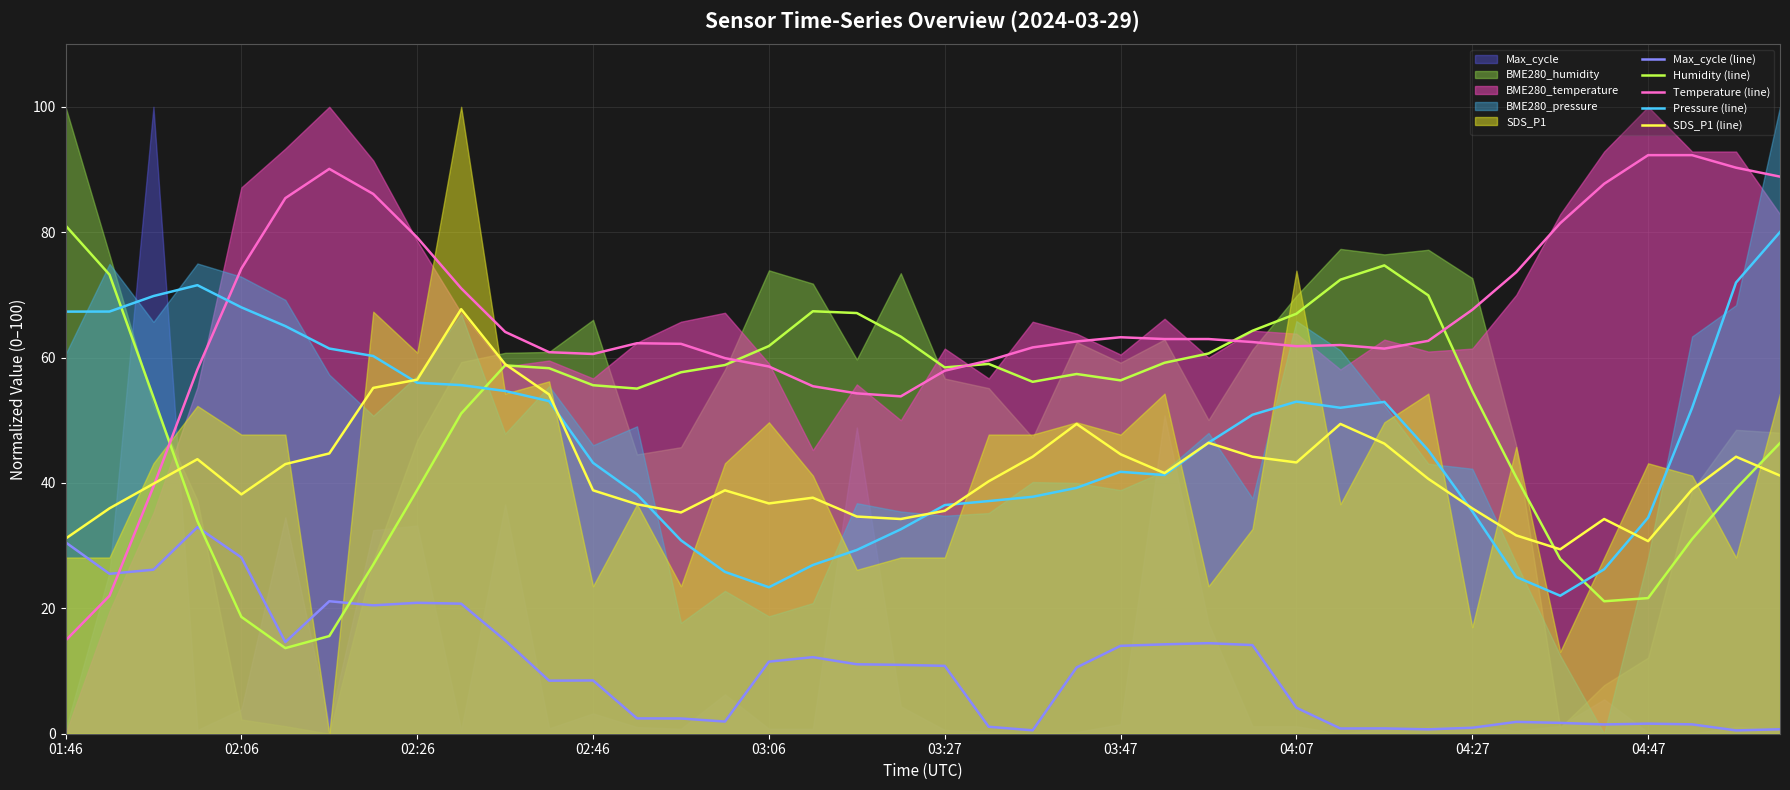

Is the value of Temperature (line) at 02:46 greater than the value of Pressure (line) at 02:06?

No